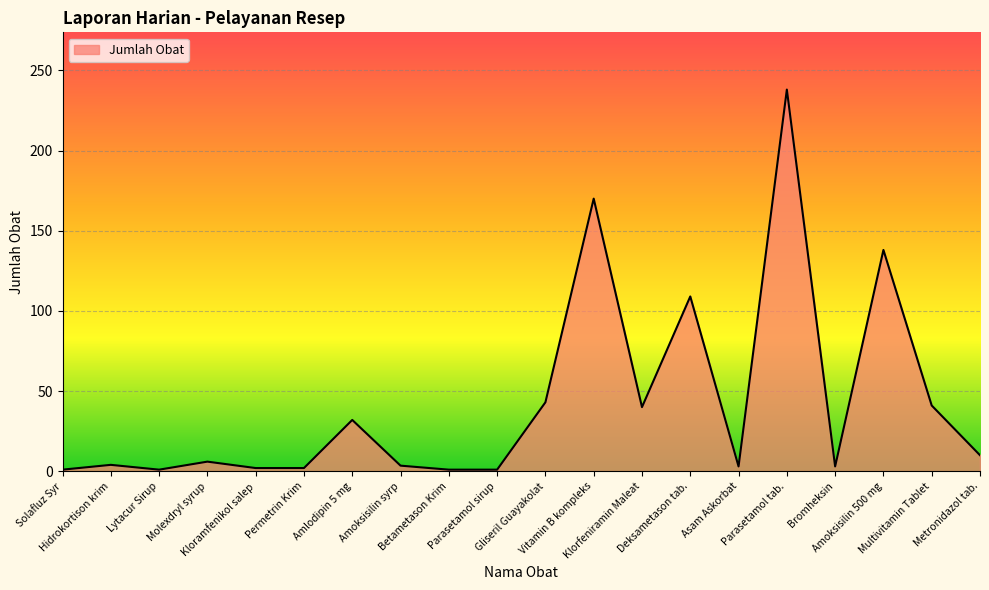

Rank the categories by value from lowest to highest.

Solafluz Syr, Lytacur Sirup, Betametason Krim, Parasetamol sirup, Kloramfenikol salep, Permetrin Krim, Asam Askorbat, Bromheksin, Amoksisilin syrp, Hidrokortison krim, Molexdryl syrup, Metronidazol tab., Amlodipin 5 mg, Klorfeniramin Maleat, Multivitamin Tablet, Gliseril Guayakolat, Deksametason tab., Amoksisilin 500 mg, Vitamin B kompleks, Parasetamol tab.